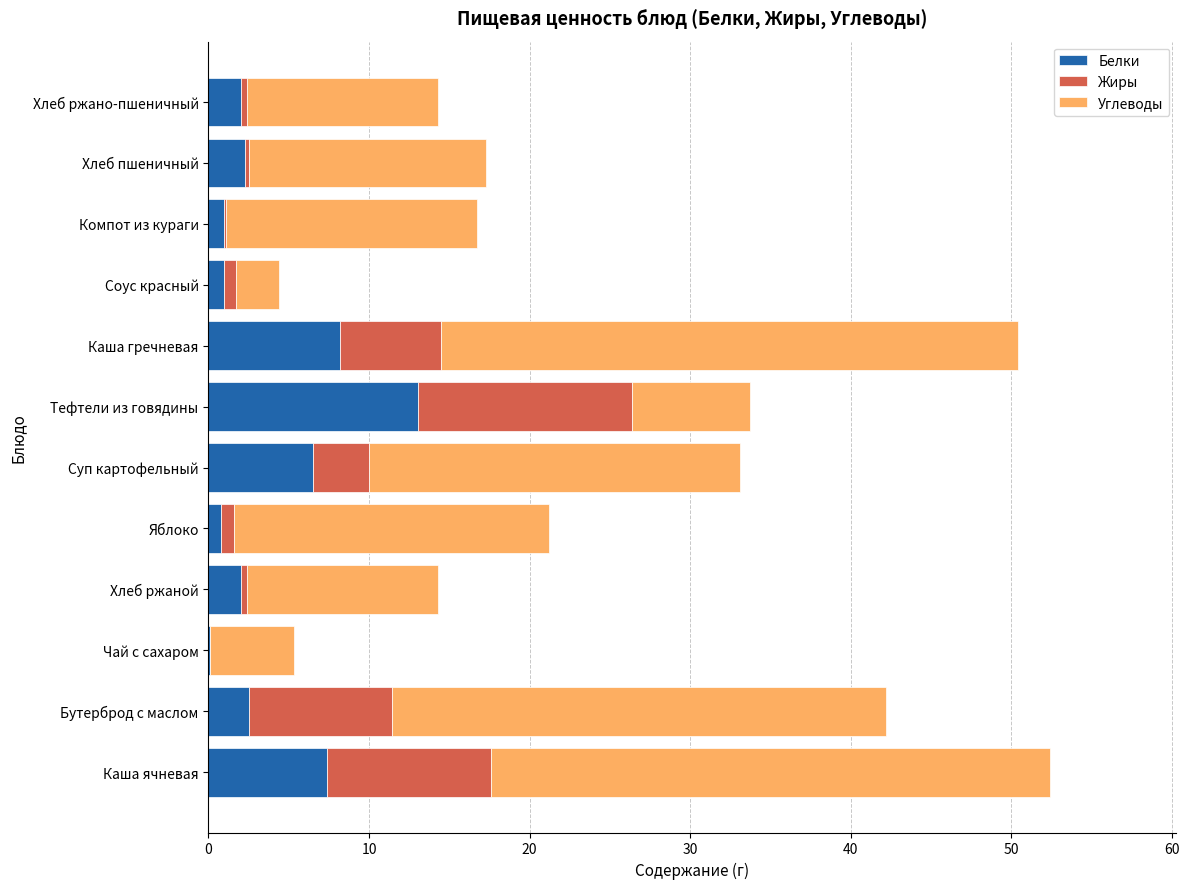

The Белки series shows 2.0 at Хлеб ржаной. True or false?

True